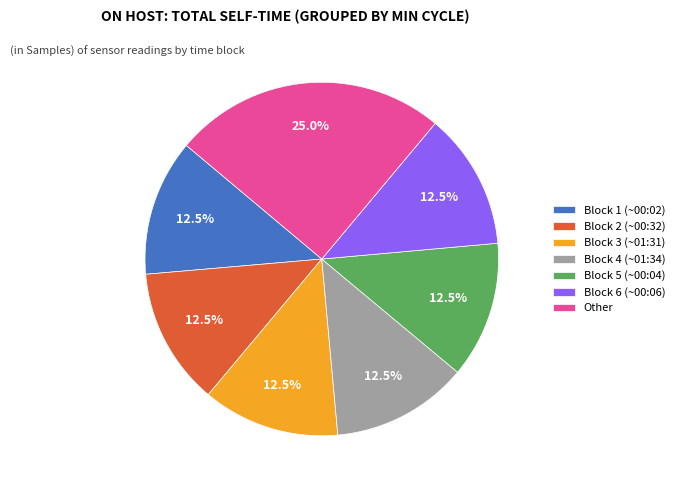

Is Block 2 (~00:32) the majority of the pie?

No